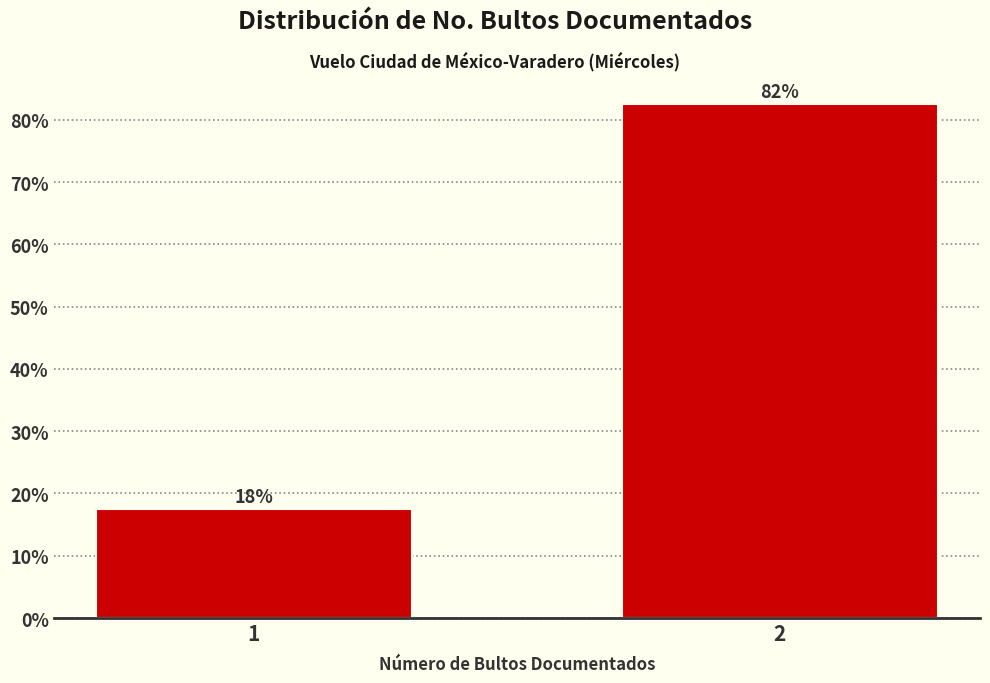

Does the chart contain any negative values?

No